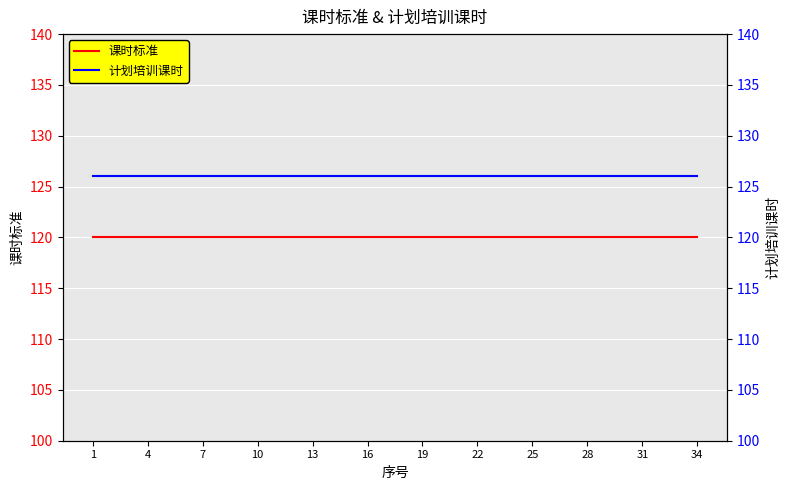

Which series has the largest range (max minus min)?

课时标准